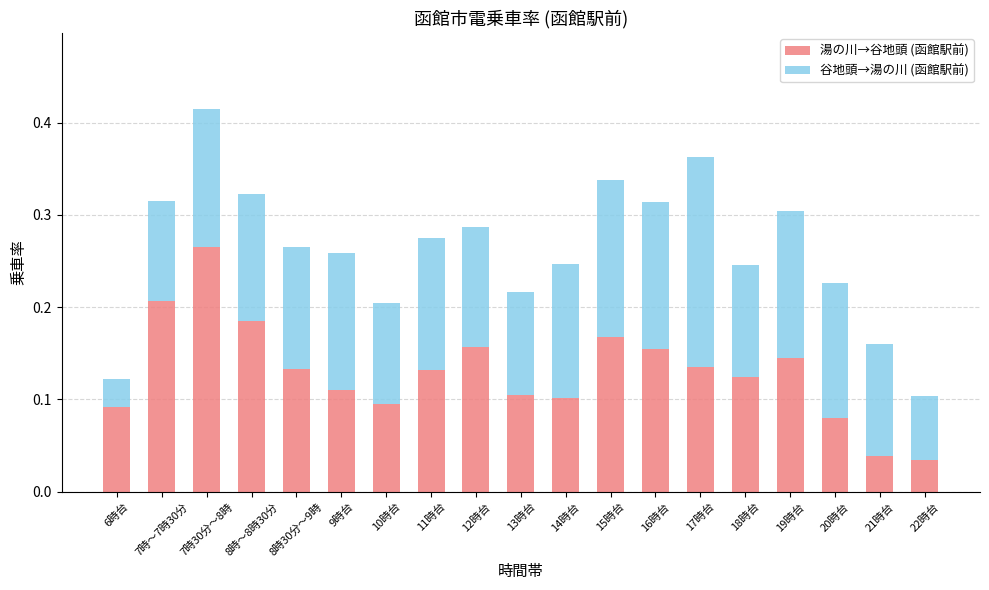

The 湯の川→谷地頭 (函館駅前) series shows 0.2 at 14時台. True or false?

False